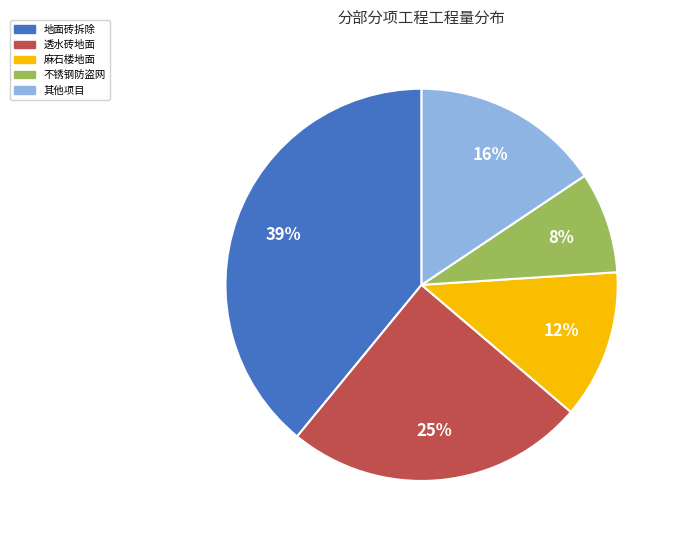

Does 地面砖拆除 represent more than half of the total?

No